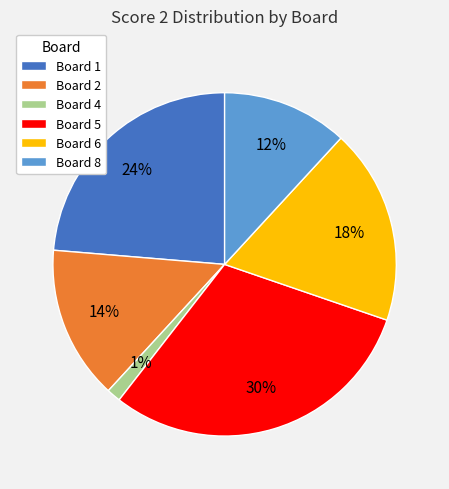

How many segments does this pie chart have?

6